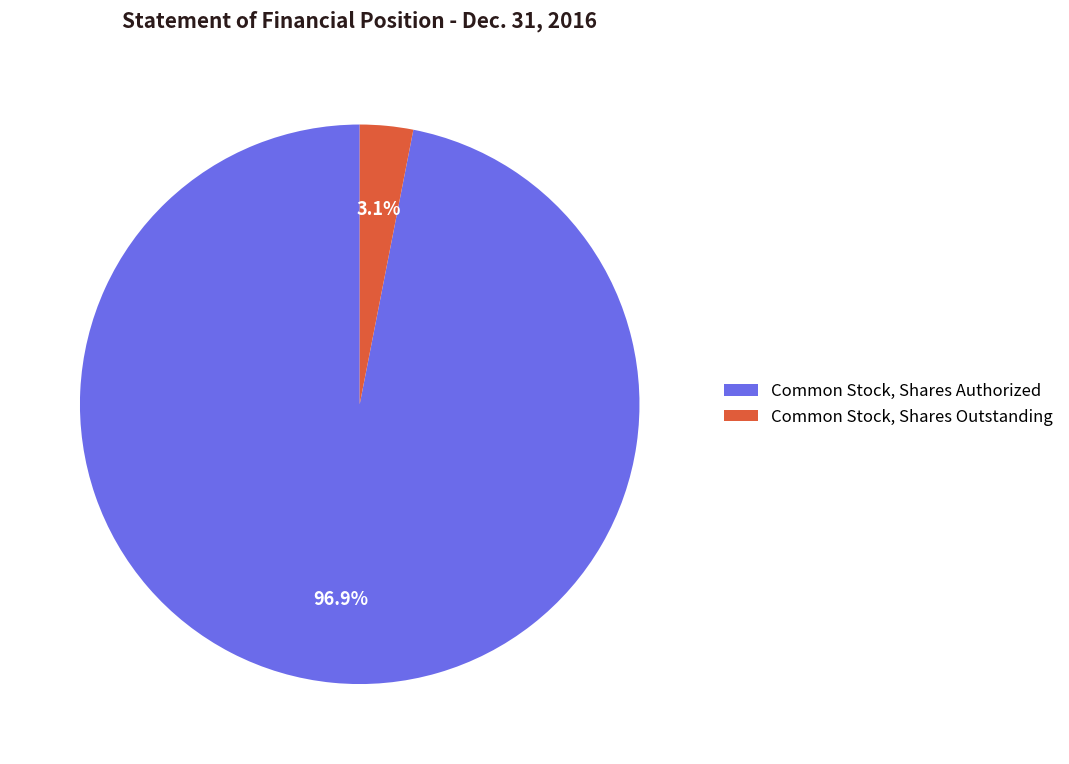

Which category accounts for the majority?

Common Stock, Shares Authorized